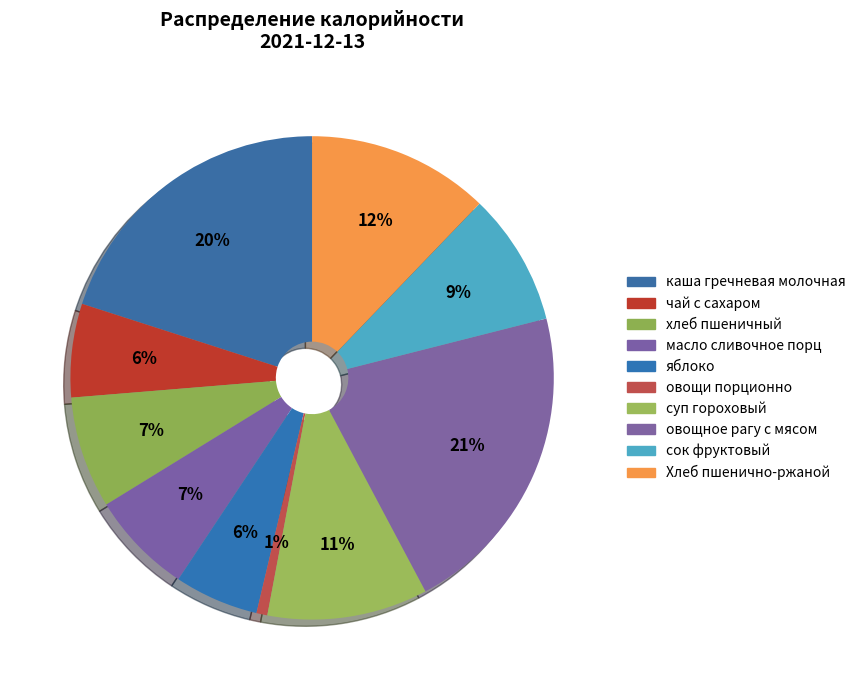

How many segments does this pie chart have?

10